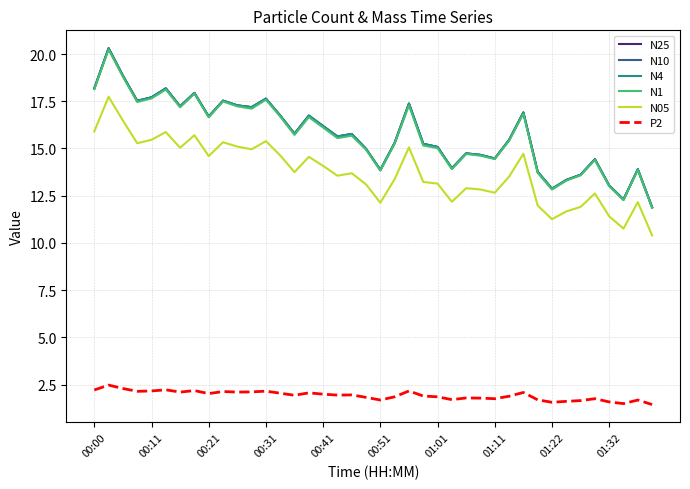

What is the sum of all N4 values?

630.3